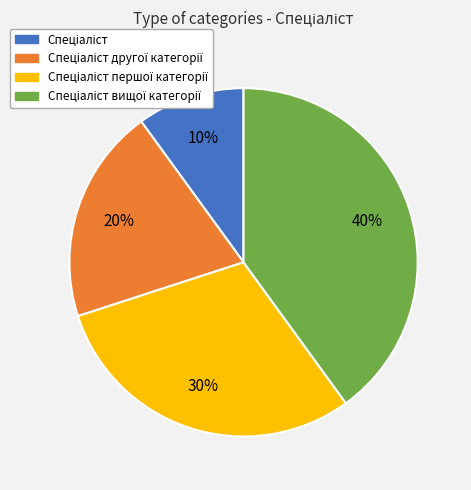

To the nearest percent, what is the average slice percentage?

25%